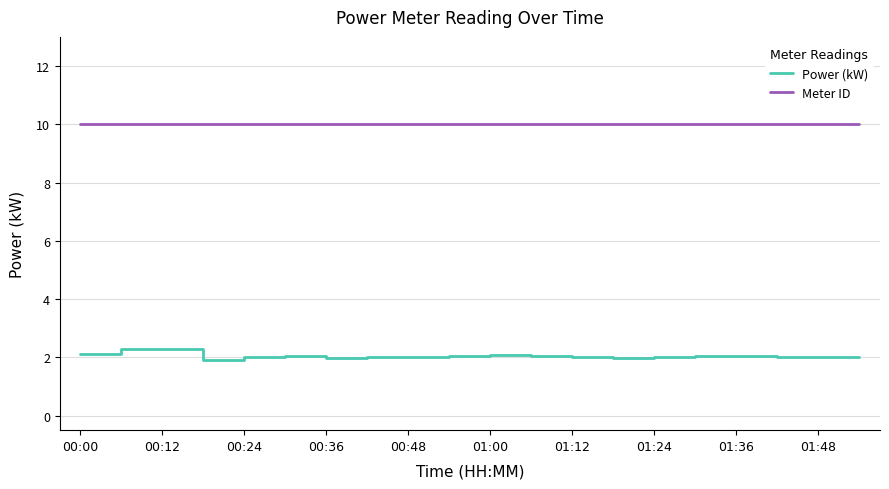

What is the smallest value displayed?

1.9